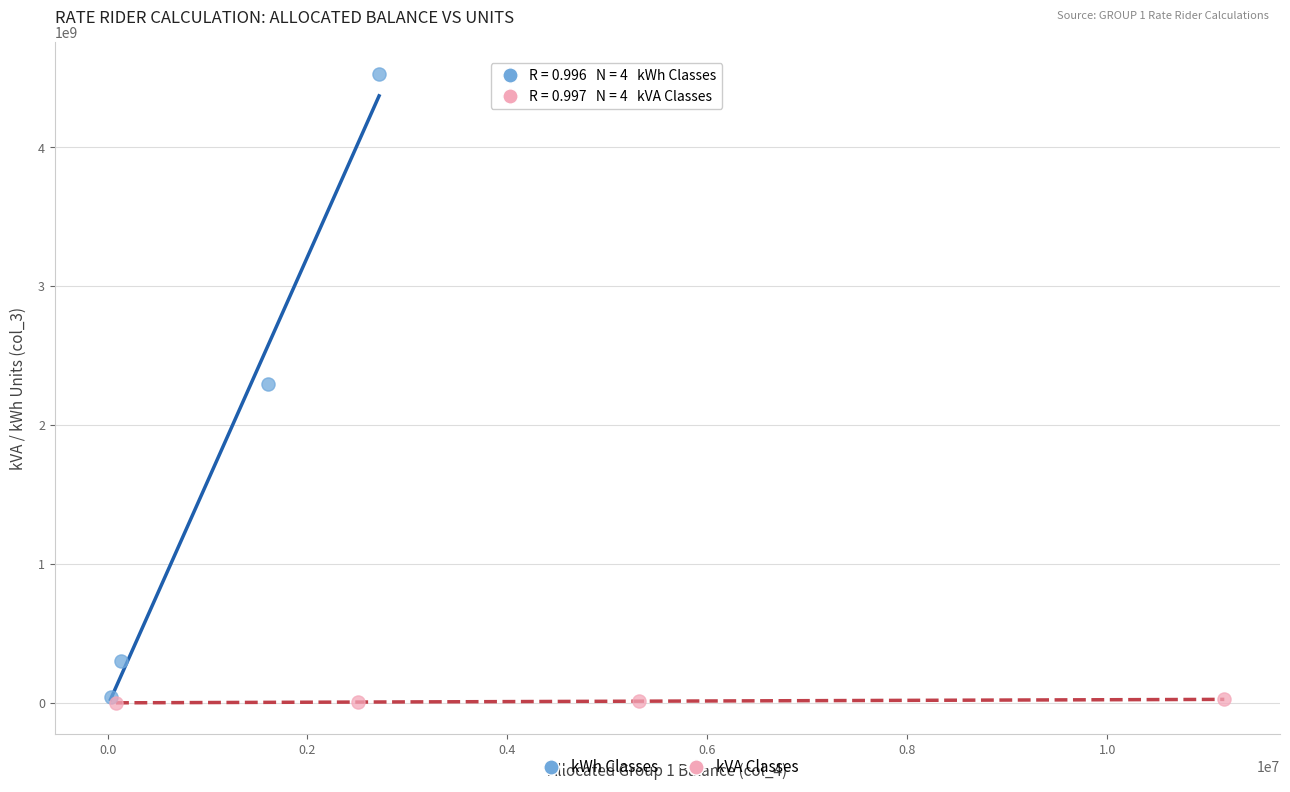

Which series reaches the maximum Y coordinate?

kWh Classes